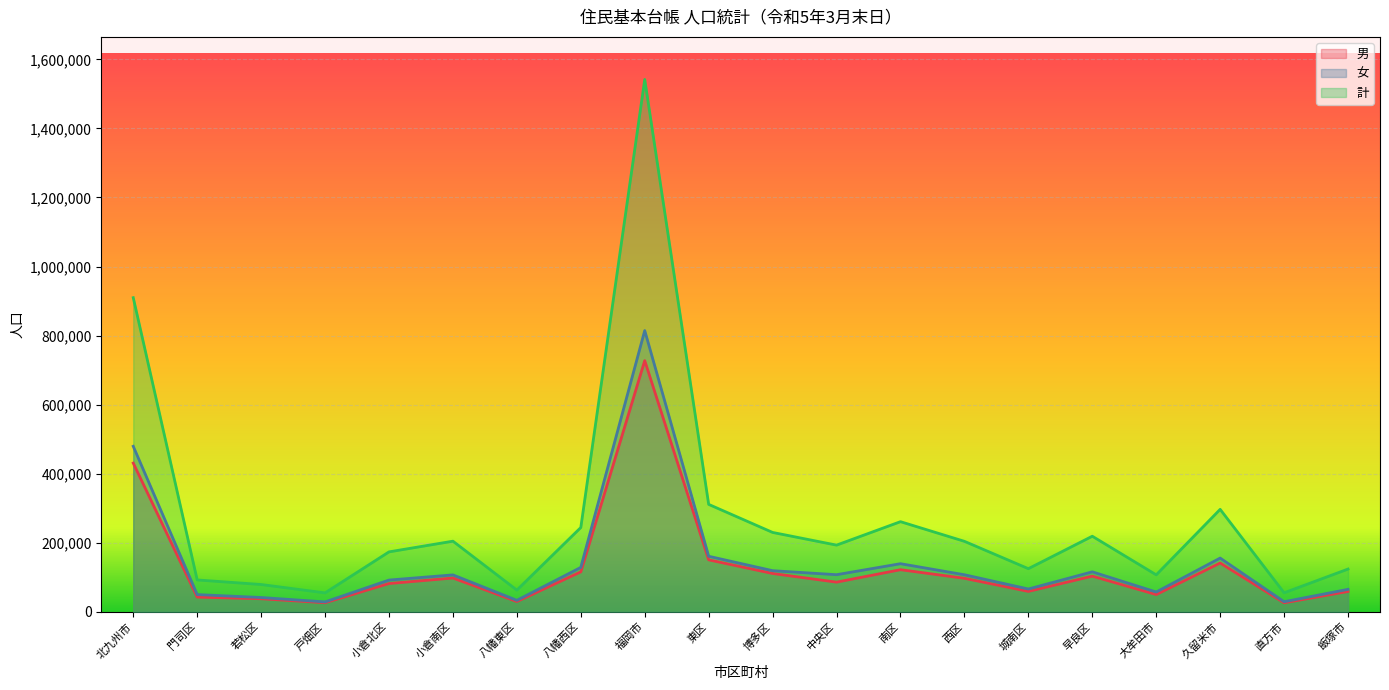

Reading left to right, what are all the values shown in this chart?

男: 北九州市=430530	門司区=42425	若松区=37624	戸畑区=26125	小倉北区=81646	小倉南区=97657	八幡東区=29543	八幡西区=115510	福岡市=727395	東区=150324	博多区=110778	中央区=85701	南区=121760	西区=96826	城南区=58885	早良区=103121	大牟田市=49712	久留米市=141155	直方市=25859	飯塚市=58752
女: 北九州市=479257	門司区=49669	若松区=41222	戸畑区=28434	小倉北区=91725	小倉南区=106731	八幡東区=33066	八幡西区=128410	福岡市=814517	東区=160677	博多区=118927	中央区=107259	南区=139132	西区=107115	城南区=65815	早良区=115592	大牟田市=57138	久留米市=155459	直方市=28970	飯塚市=64855
計: 北九州市=909787	門司区=92094	若松区=78846	戸畑区=54559	小倉北区=173371	小倉南区=204388	八幡東区=62609	八幡西区=243920	福岡市=1541912	東区=311001	博多区=229705	中央区=192960	南区=260892	西区=203941	城南区=124700	早良区=218713	大牟田市=106850	久留米市=296614	直方市=54829	飯塚市=123607